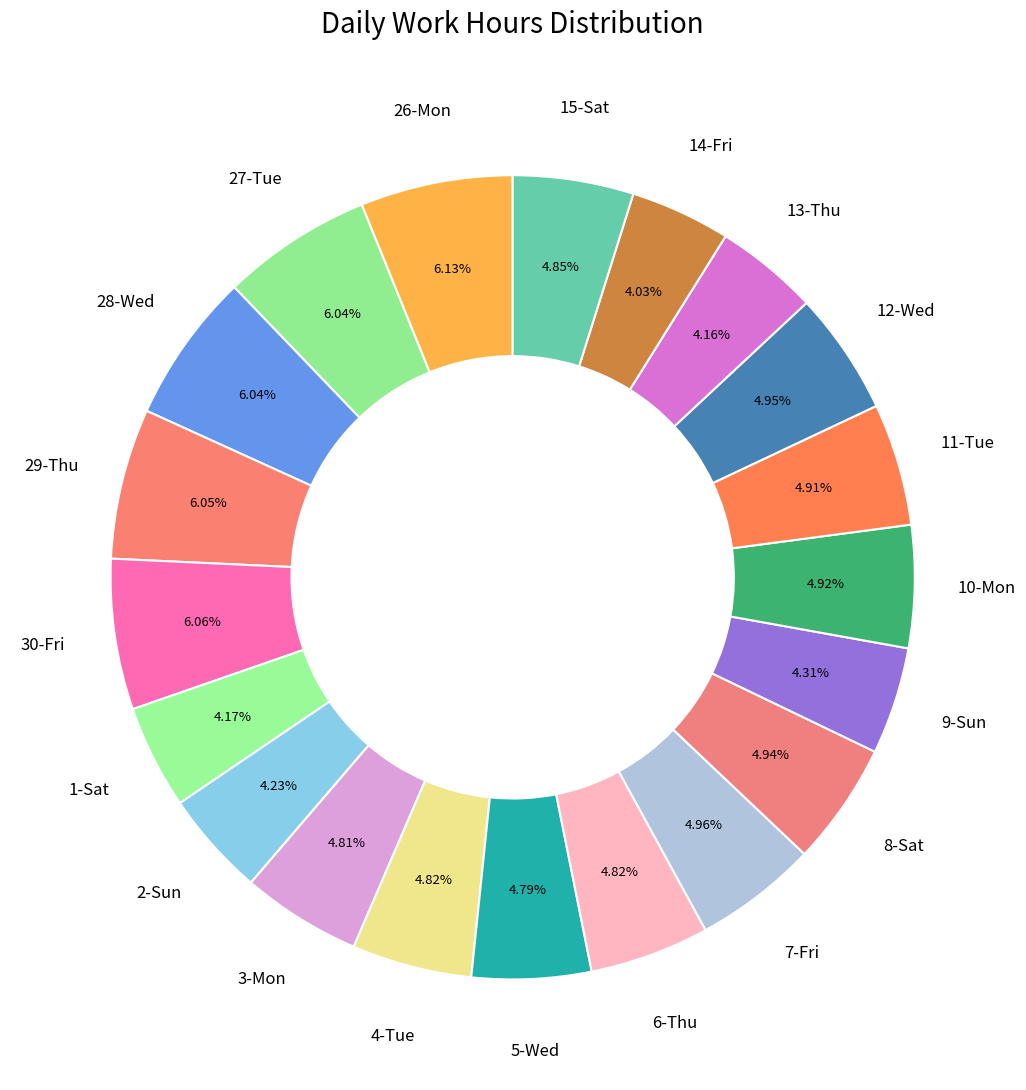

Is 26-Mon the majority of the pie?

No